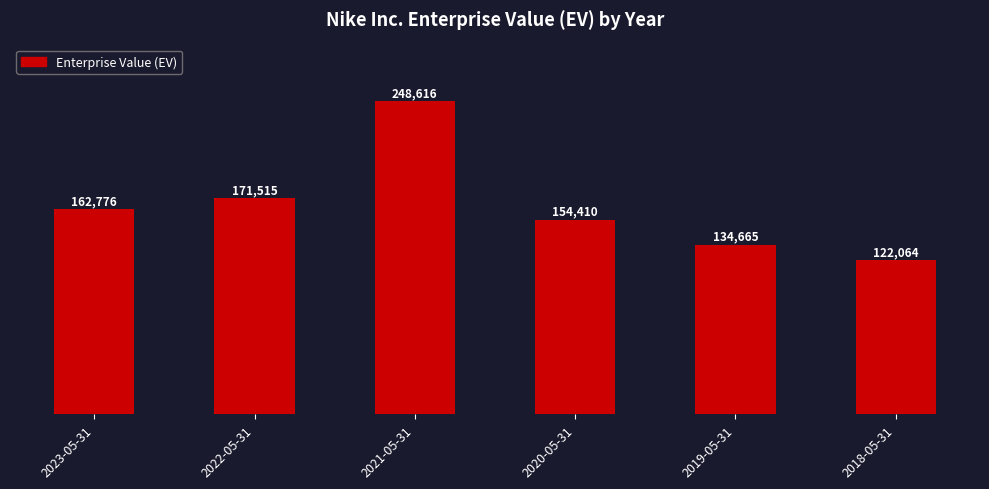

What value does the data have at 2023-05-31?

162776